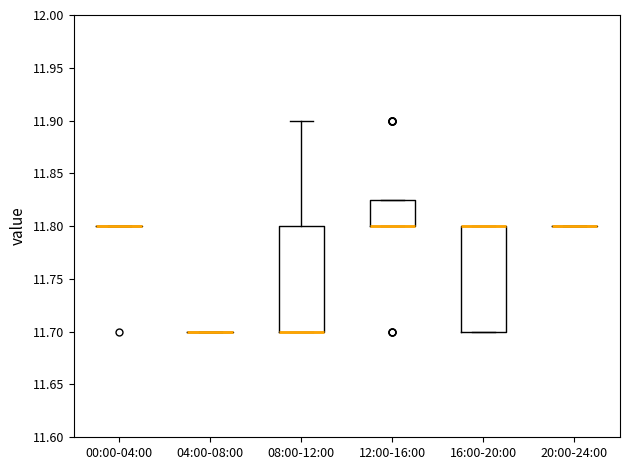

Where is the lower edge of the box for 12:00-16:00 on the y-axis? The values are not printed on the chart, so give them approximately, as read against the axis.

11.800